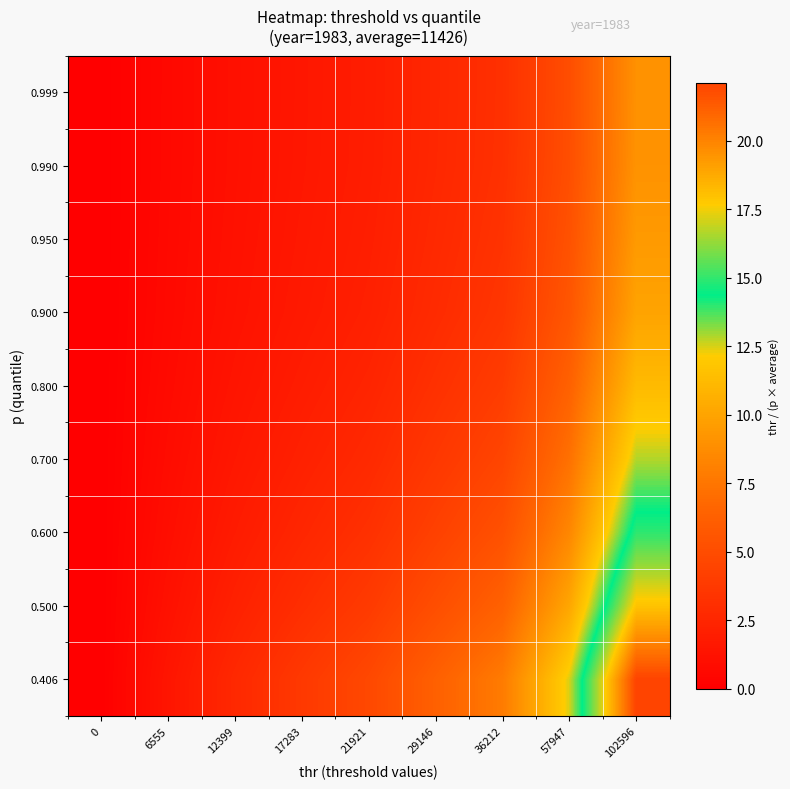

Reading left to right, what are all the values shown in this chart?

0.406: 0=0.0	6555=1.4	12399=2.7	17283=3.7	21921=4.7	29146=6.3	36212=7.8	57947=12.5	102596=22.1
0.500: 0=0.0	6555=1.1	12399=2.2	17283=3.0	21921=3.8	29146=5.1	36212=6.3	57947=10.1	102596=18.0
0.600: 0=0.0	6555=1.0	12399=1.8	17283=2.5	21921=3.2	29146=4.3	36212=5.3	57947=8.5	102596=15.0
0.700: 0=0.0	6555=0.8	12399=1.6	17283=2.2	21921=2.7	29146=3.6	36212=4.5	57947=7.2	102596=12.8
0.800: 0=0.0	6555=0.7	12399=1.4	17283=1.9	21921=2.4	29146=3.2	36212=4.0	57947=6.3	102596=11.2
0.900: 0=0.0	6555=0.6	12399=1.2	17283=1.7	21921=2.1	29146=2.8	36212=3.5	57947=5.6	102596=10.0
0.950: 0=0.0	6555=0.6	12399=1.1	17283=1.6	21921=2.0	29146=2.7	36212=3.3	57947=5.3	102596=9.5
0.990: 0=0.0	6555=0.6	12399=1.1	17283=1.5	21921=1.9	29146=2.6	36212=3.2	57947=5.1	102596=9.1
0.999: 0=0.0	6555=0.6	12399=1.1	17283=1.5	21921=1.9	29146=2.6	36212=3.2	57947=5.1	102596=9.0